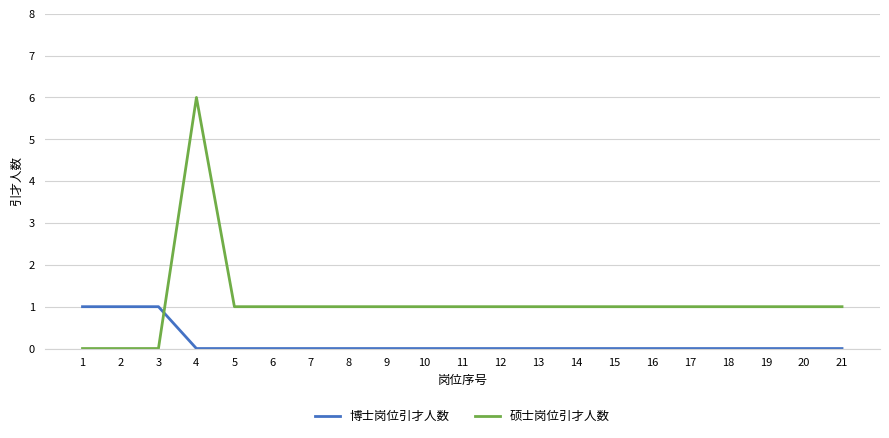

What is the greatest value displayed?

6